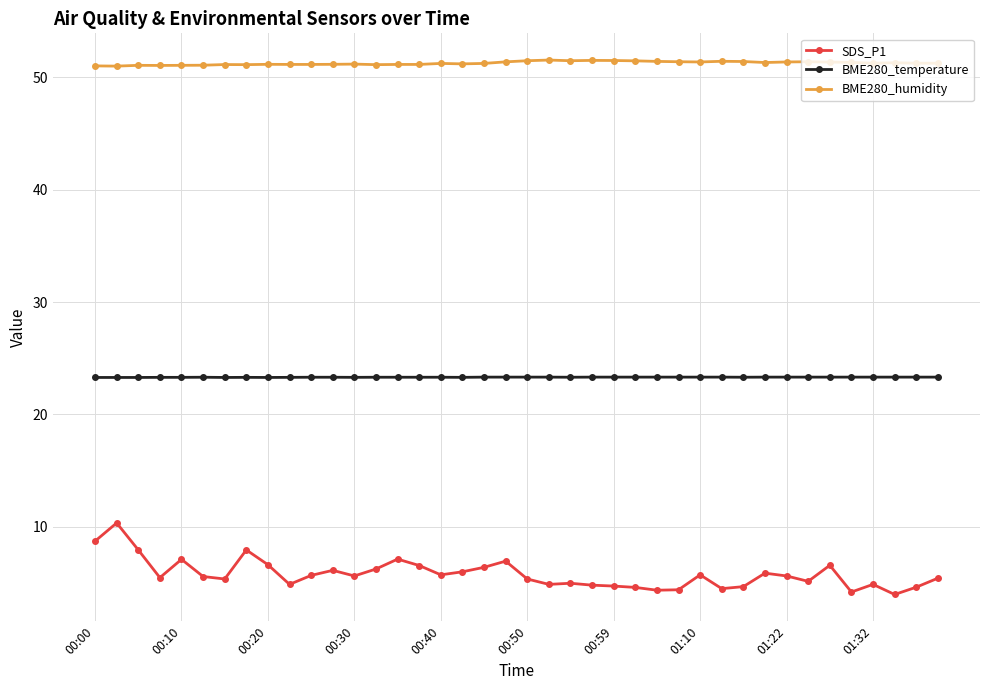

True or false: BME280_humidity and BME280_temperature cross at least once.

False